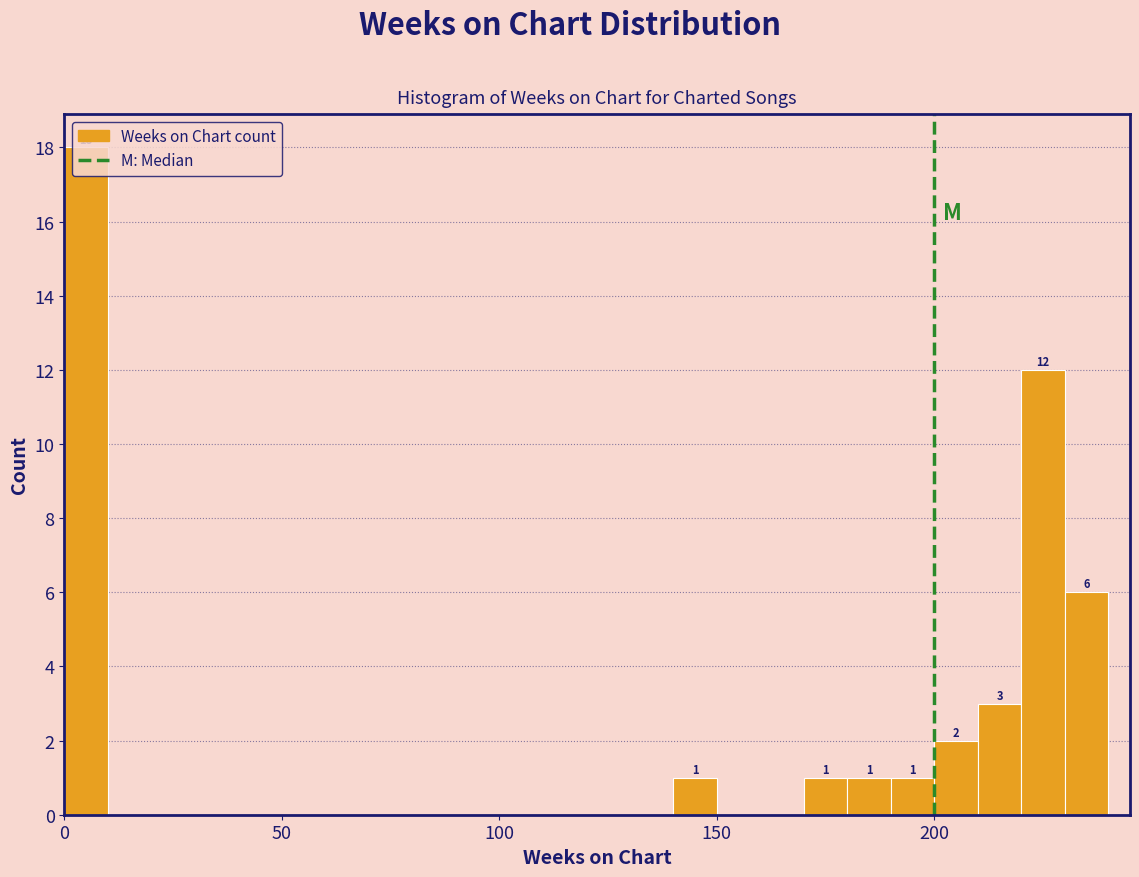

Read against the x-axis, roughly where is the centre of the tallest bar?

5